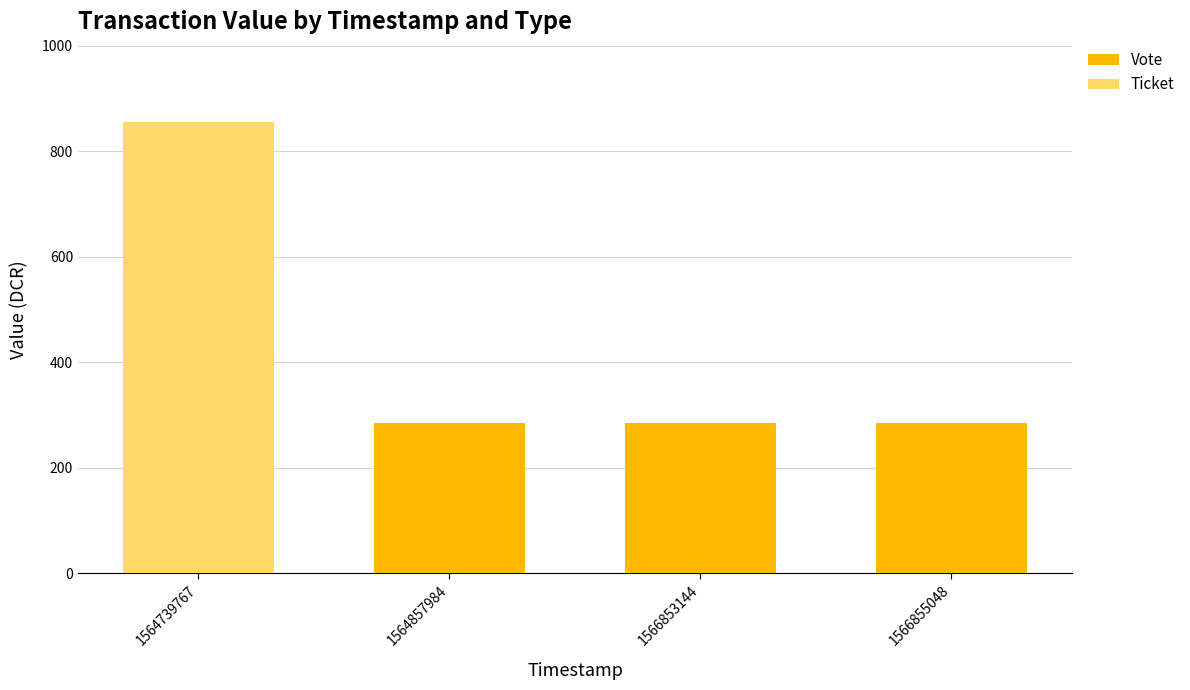

Reading right to left, transcribe the values for Ticket.

1566855048=0.0	1566853144=0.0	1564857984=0.0	1564739767=855.3